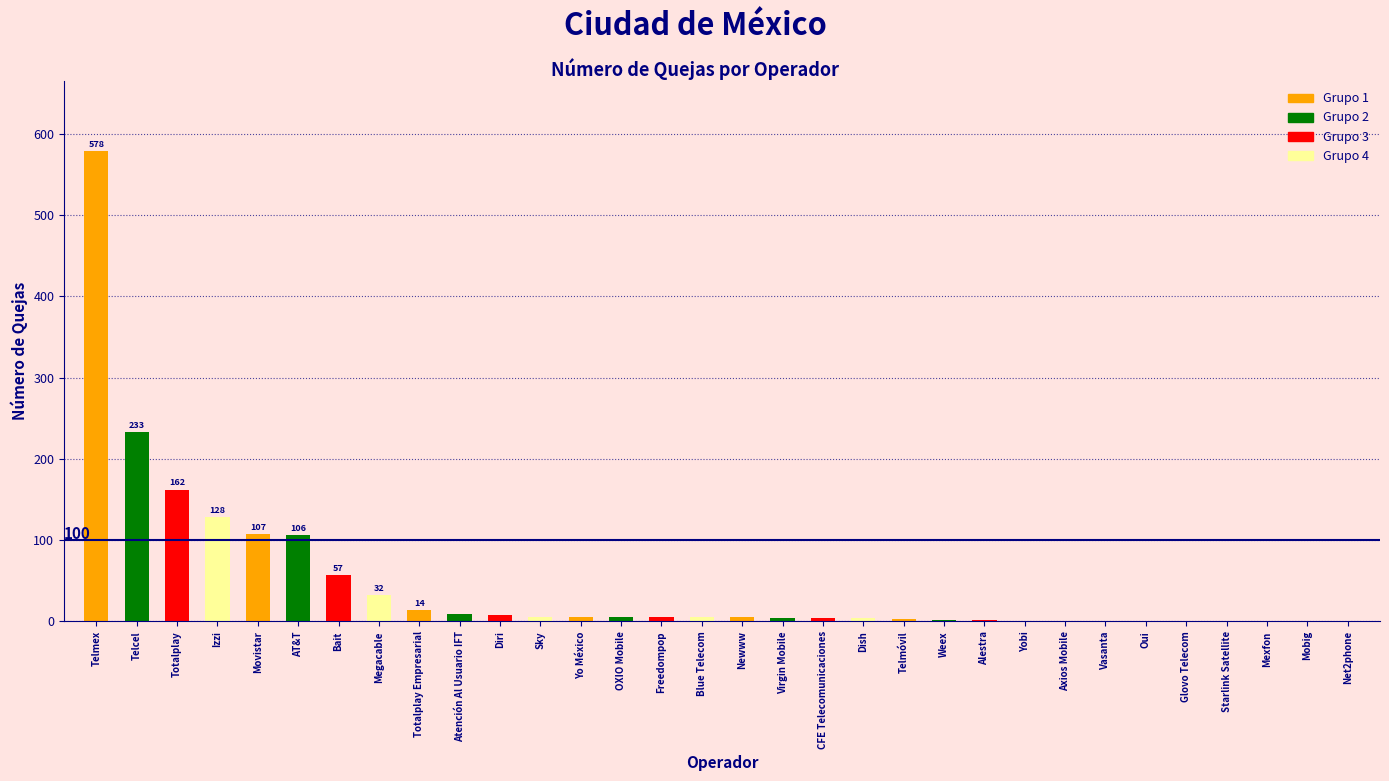

Between Glovo Telecom and Izzi, which is larger?

Izzi